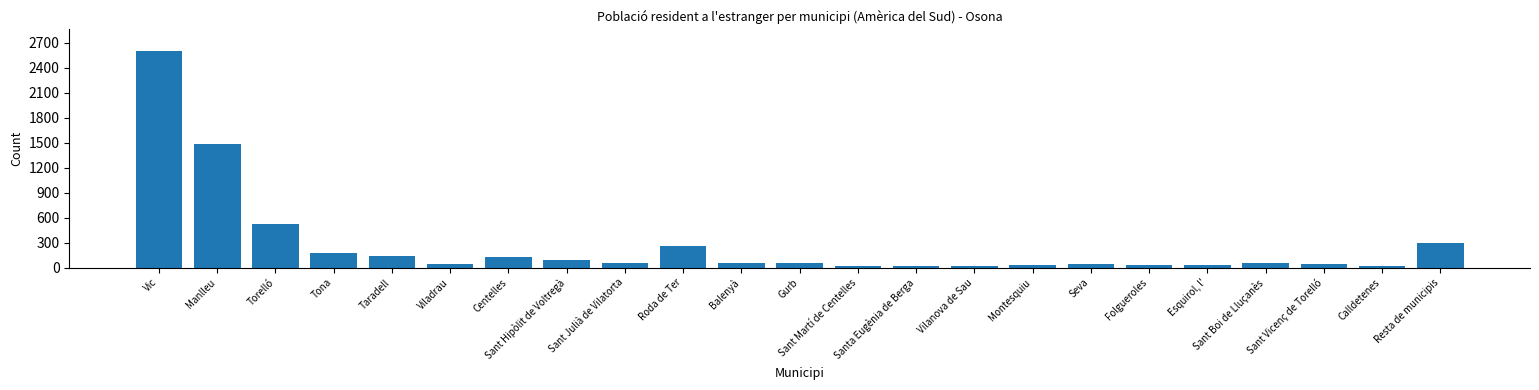

Is it true that the value at Torelló is 524?

True